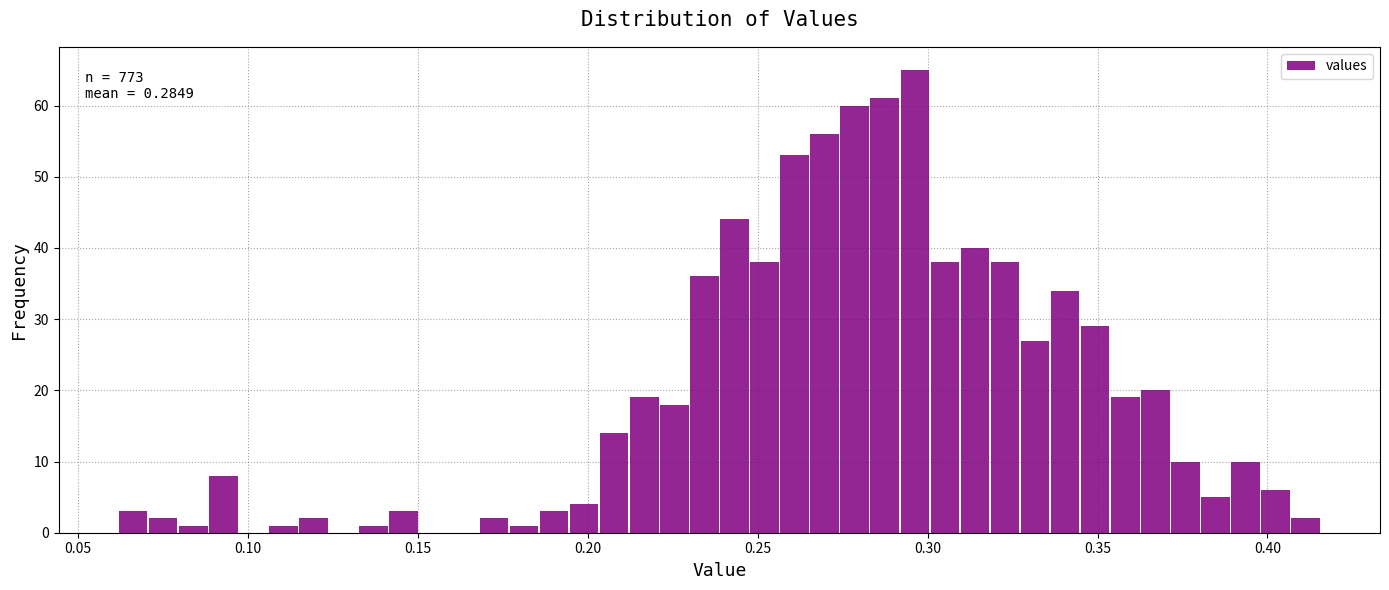

Around what value on the x-axis is the tallest bar? Give the approximate position of its centre, as read against the axis.

0.295